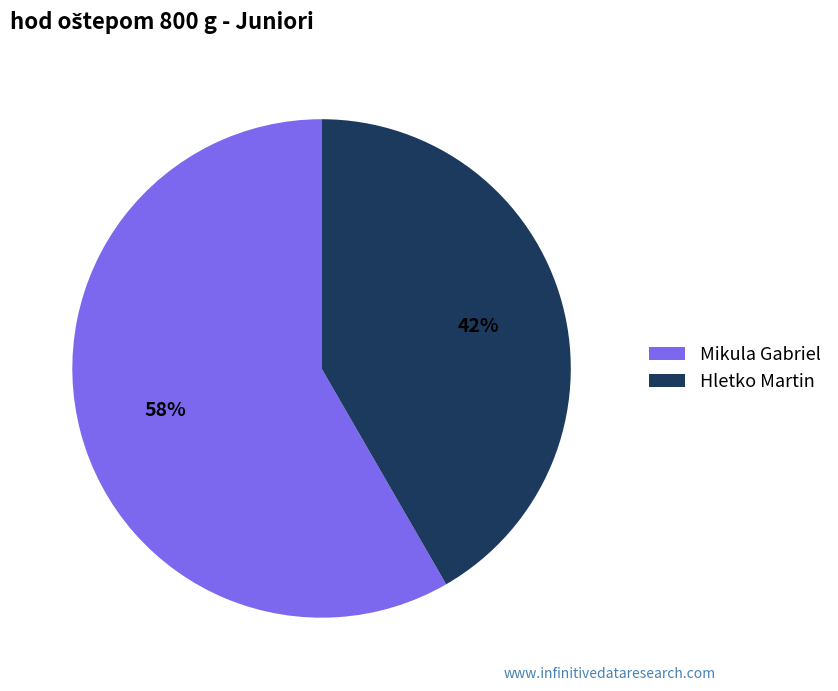

Combined, do Mikula Gabriel and Hletko Martin account for over 50%?

Yes